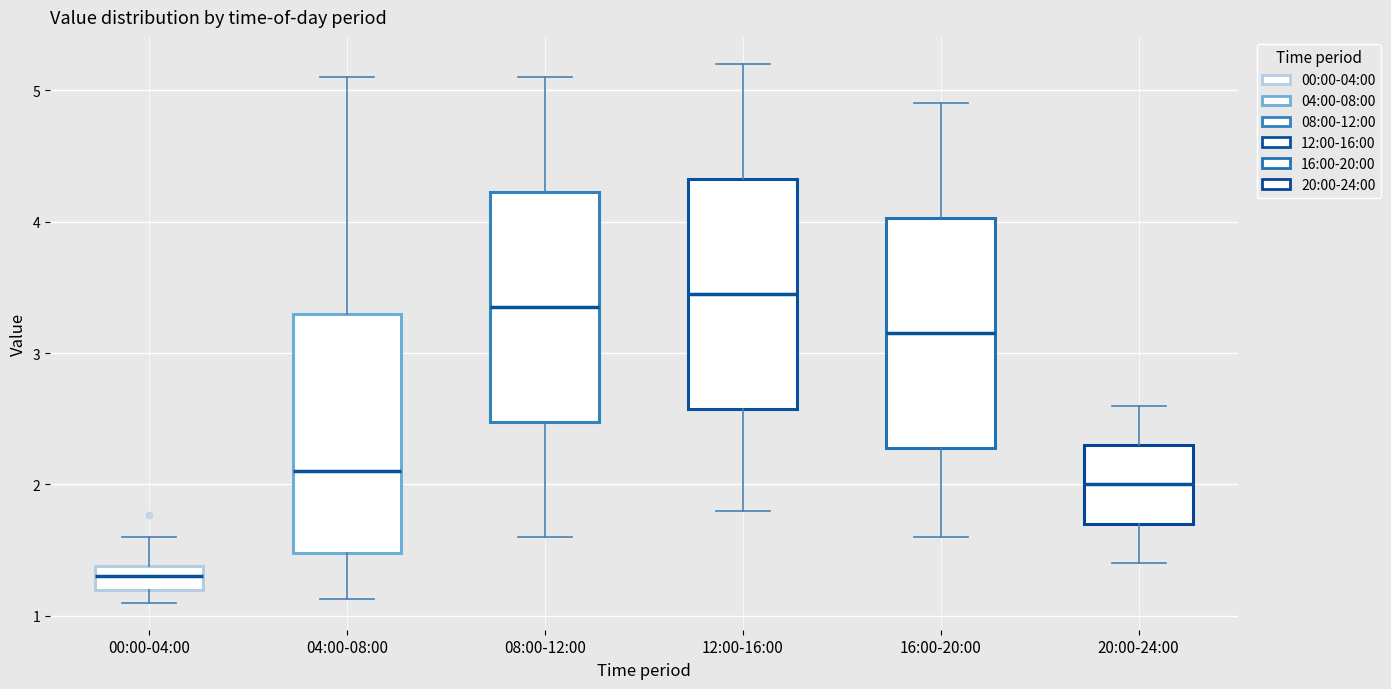

Where is the lower edge of the box for 16:00-20:00 on the y-axis? The values are not printed on the chart, so give them approximately, as read against the axis.

2.3